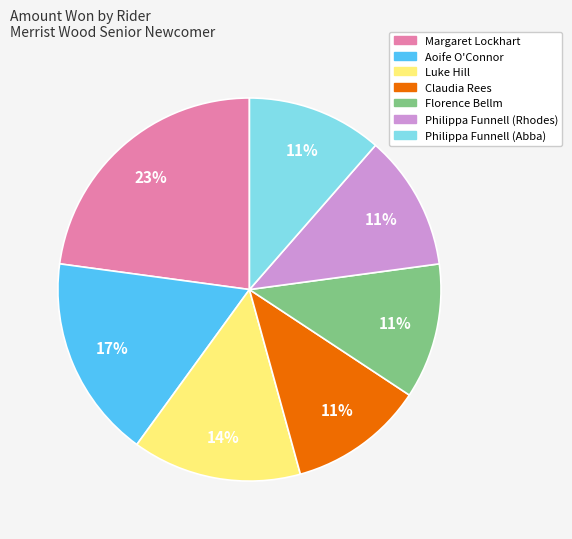

Which slice is the largest?

Margaret Lockhart